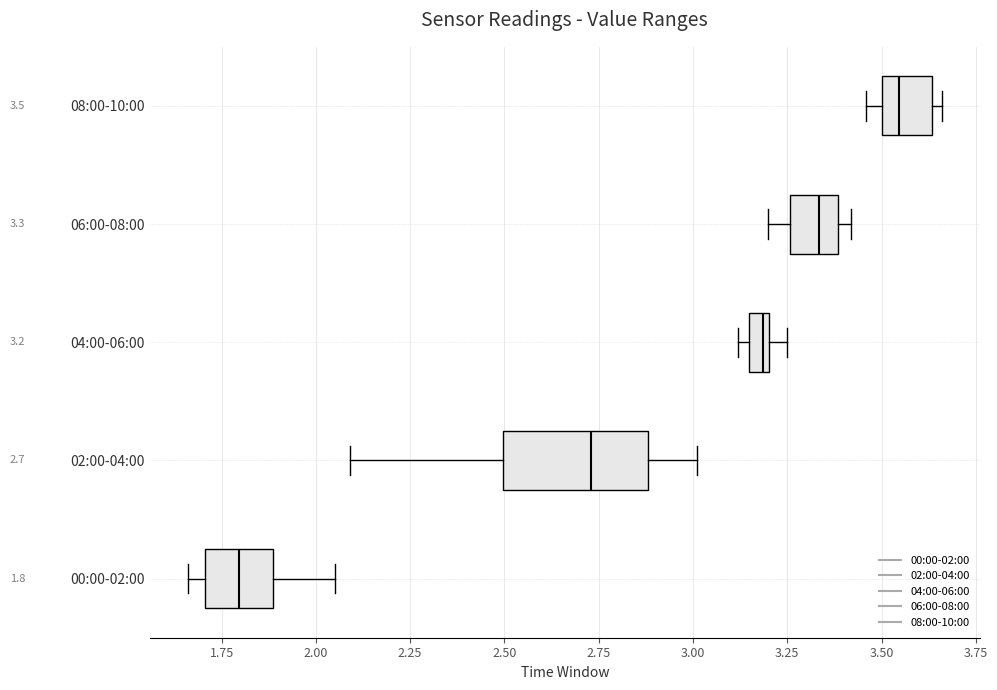

Which box has the furthest to the left median line?

00:00-02:00